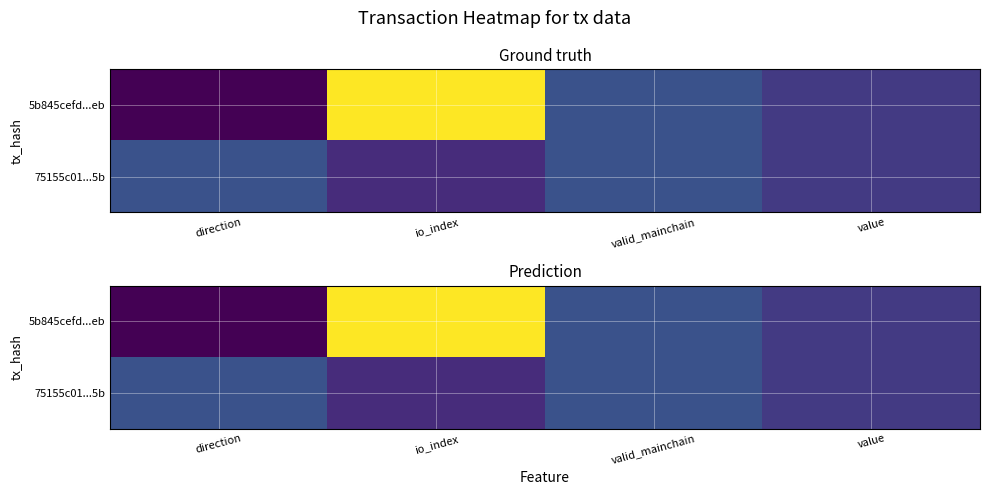

The value of 75155c01...5b at direction is 1.7. True or false?

False